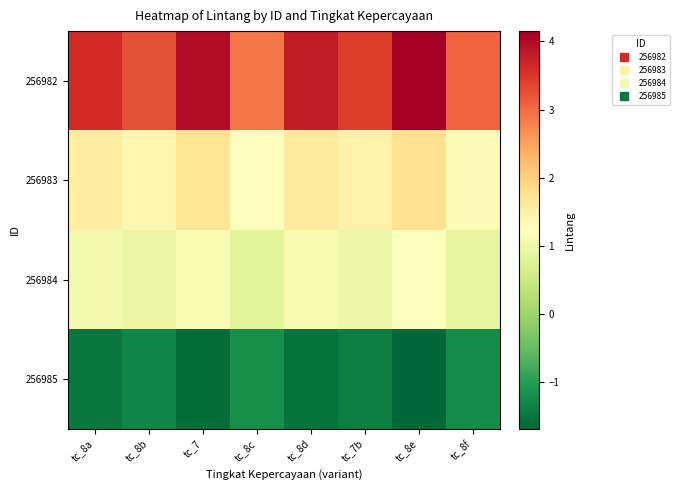

What is the total value across all series at tc_7?

5.2